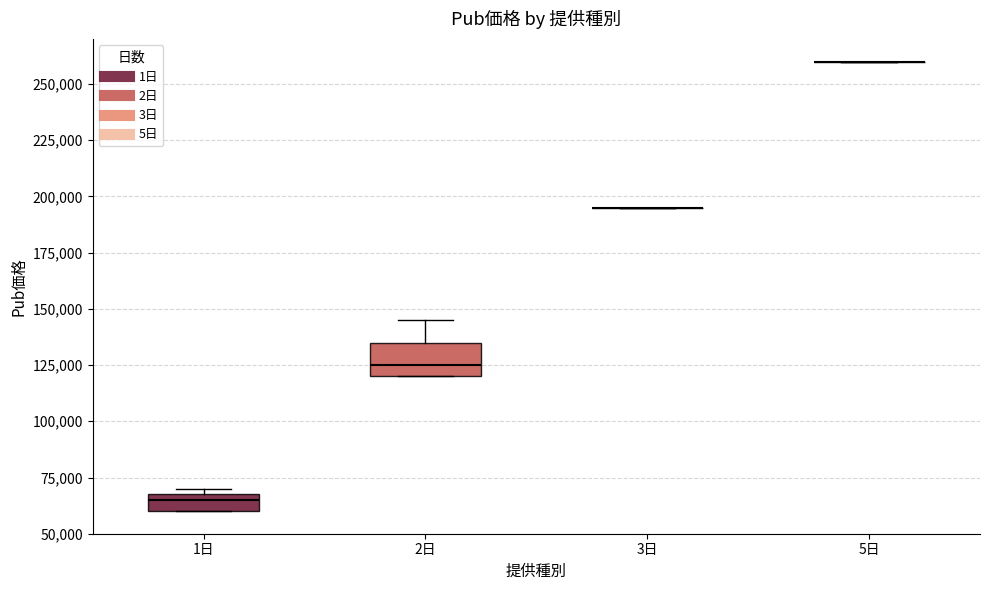

Reading left to right, read every box against the y-axis: the position of its median line, the range the box covers, and the ends of its whiskers. The values are not printed on the chart, so give them approximately, as read against the axis.

1日: median 65000, box 60000 to 70000, whiskers 60000 to 70000 (just above the box's upper edge)
2日: median 125000, box 120000 to 135000, whiskers 120000 to 145000
3日: box collapsed to a line at 195000, whiskers 195000 to 195000
5日: box collapsed to a line at 260000, whiskers 260000 to 260000